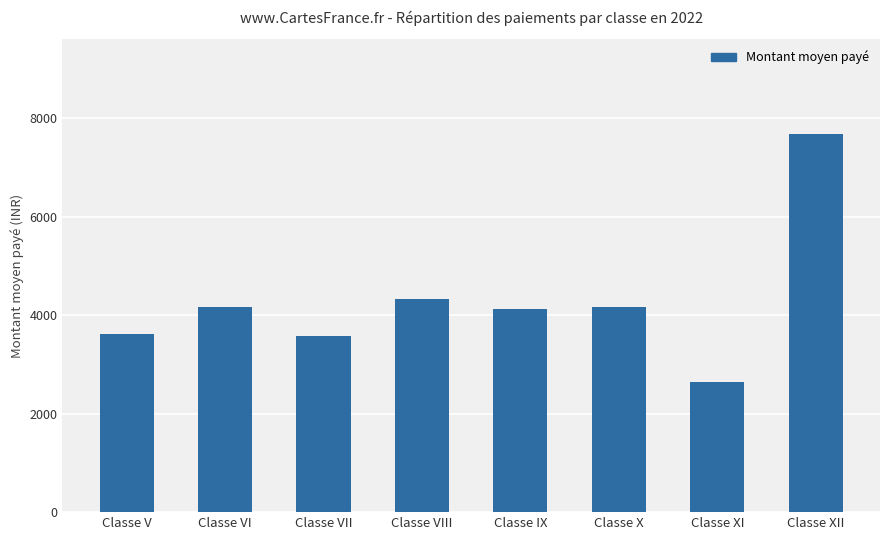

Is it true that the value at Classe VII is 835?

False